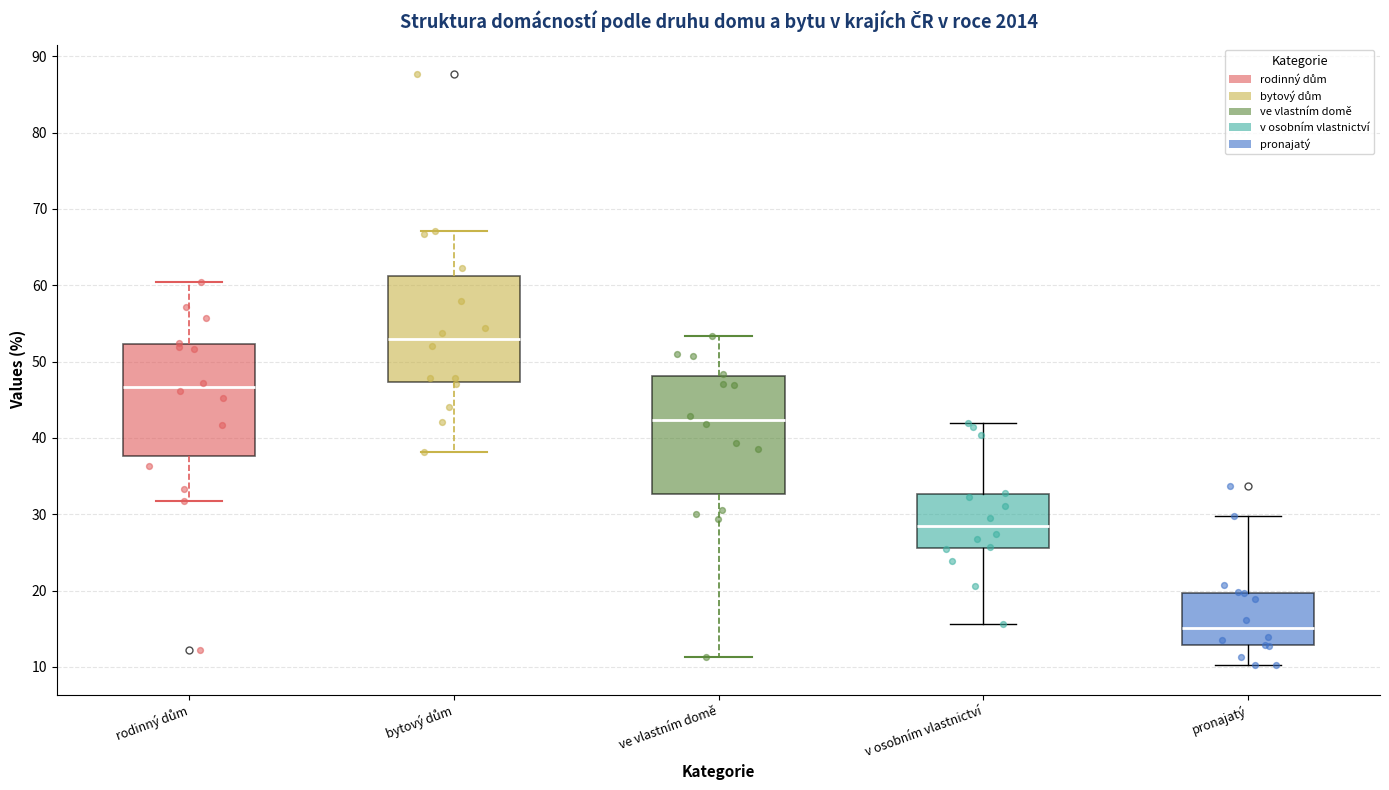

Reading left to right, transcribe this box plot: for each box, give where its median line is, the range the box spans, and where its two whiskers end, as read against the y-axis. The values are not printed on the chart, so give them approximately, as read against the axis.

rodinný dům: median 47, box 38 to 52, whiskers 32 to 60
bytový dům: median 53, box 47 to 61, whiskers 38 to 67
ve vlastním domě: median 42, box 33 to 48, whiskers 11 to 53
v osobním vlastnictví: median 28, box 26 to 33, whiskers 16 to 42
pronajatý: median 15, box 13 to 20, whiskers 10 to 30